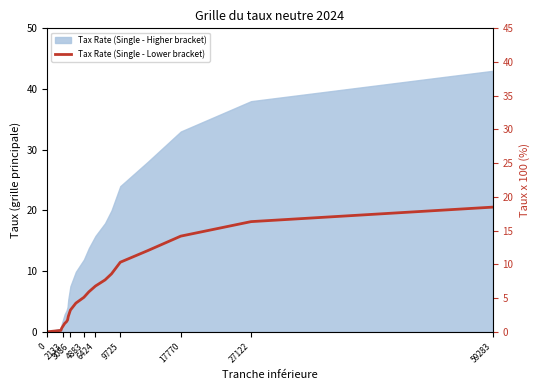

True or false: the data has more than 2 interior local peaks.

False